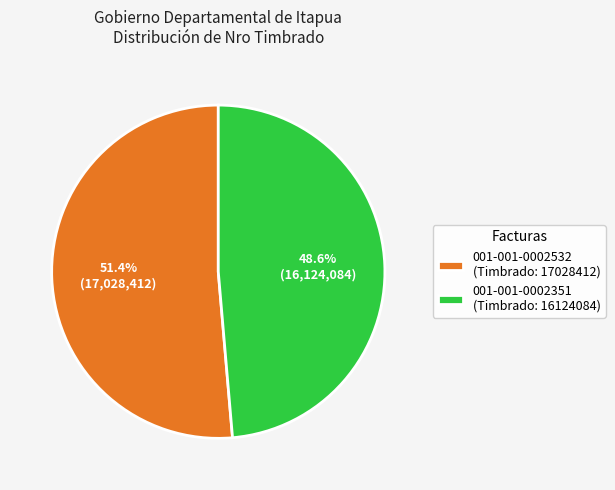

Does 001-001-0002532 (Timbrado: 17028412) account for over 50% of the chart?

Yes